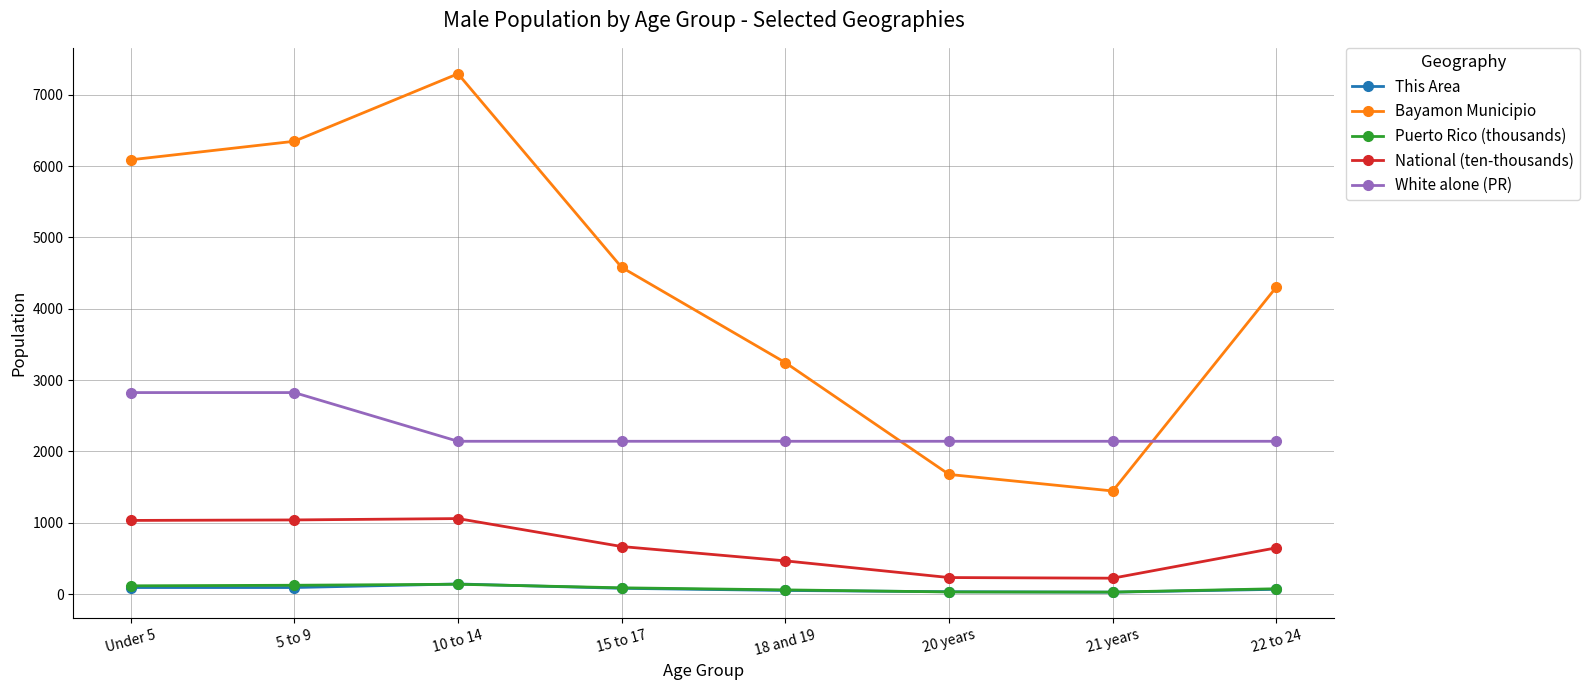

Which series has the largest total across all categories?

Bayamon Municipio